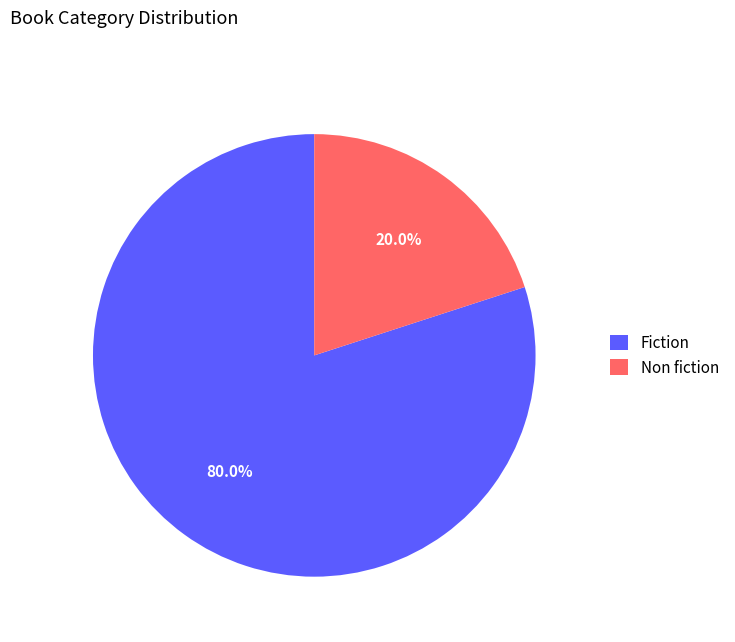

Which category has the smallest portion of the pie?

Non fiction